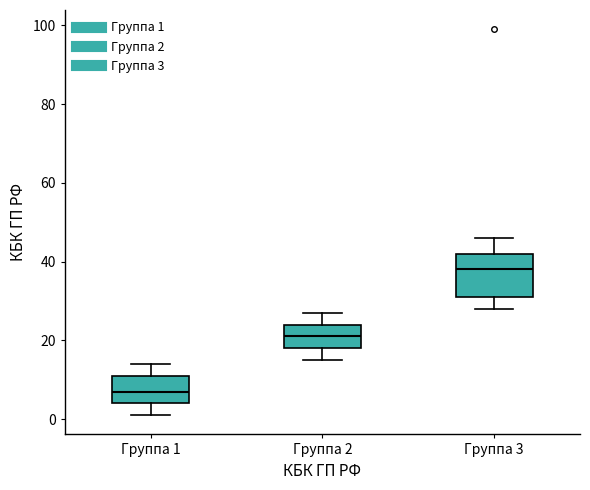

Comparing the boxes themselves (not the whiskers), which one is the tallest?

Группа 3